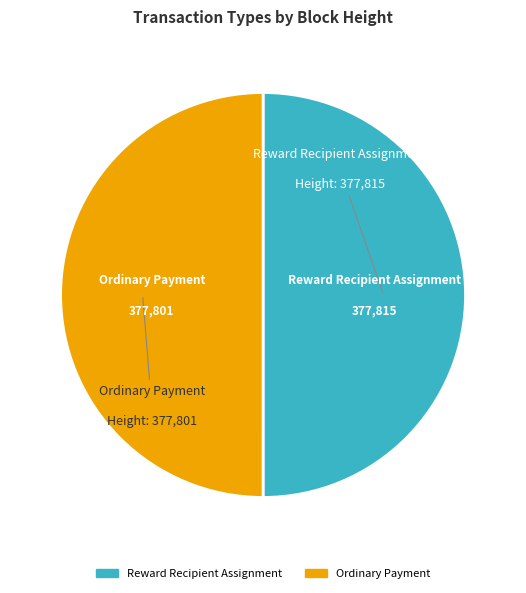

Count the number of slices in the pie.

2